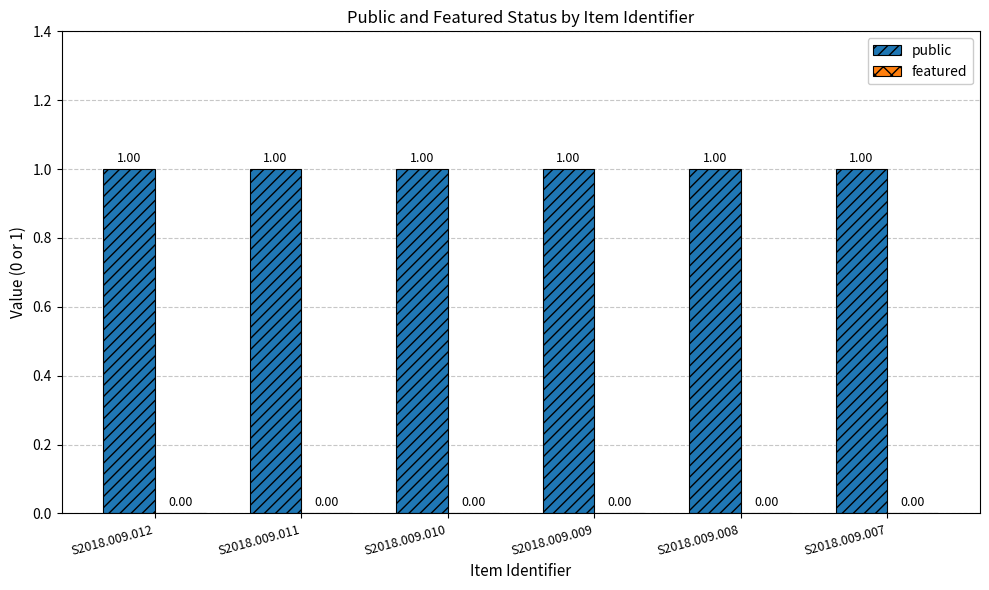

Count the number of data series in this chart.

2